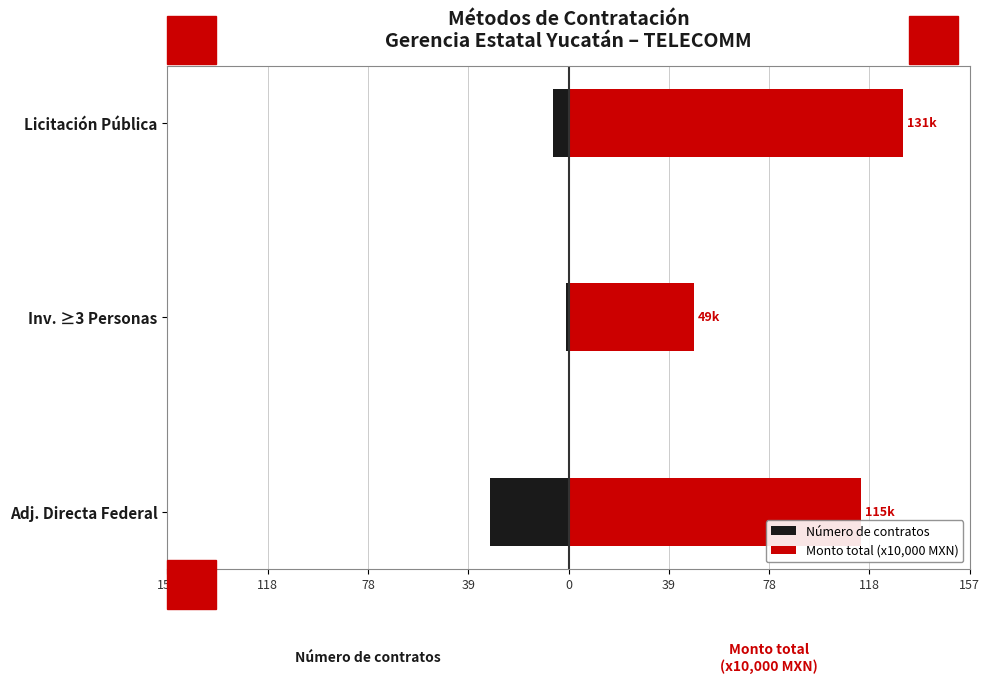

List the series in order of their peak value, highest first.

Monto total (x10,000 MXN), Número de contratos